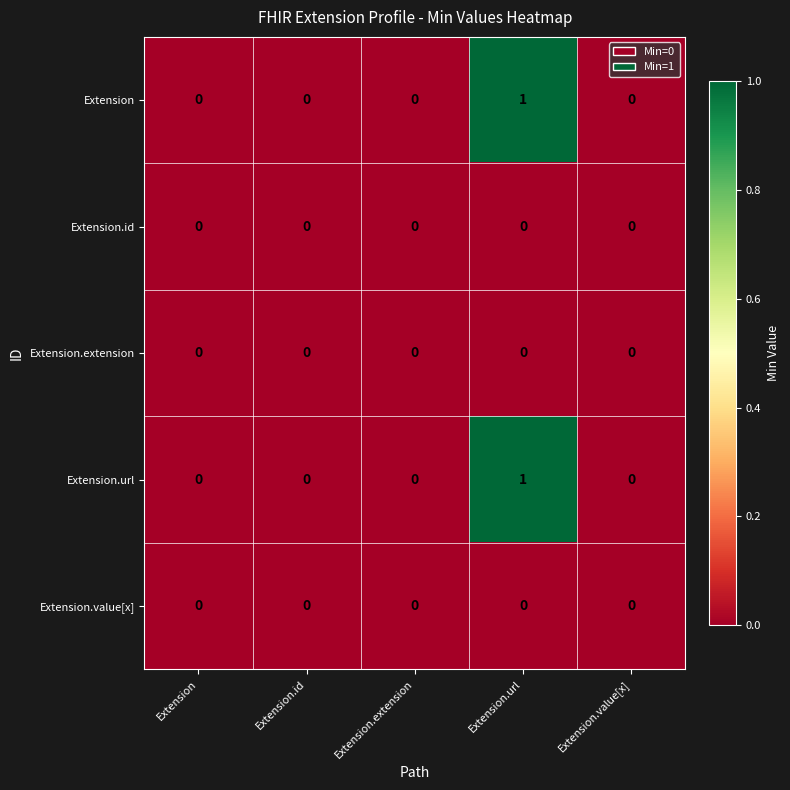

Reading left to right, list all the values displayed in this chart.

Extension: Extension=0	Extension.id=0	Extension.extension=0	Extension.url=1	Extension.value[x]=0
Extension.id: Extension=0	Extension.id=0	Extension.extension=0	Extension.url=0	Extension.value[x]=0
Extension.extension: Extension=0	Extension.id=0	Extension.extension=0	Extension.url=0	Extension.value[x]=0
Extension.url: Extension=0	Extension.id=0	Extension.extension=0	Extension.url=1	Extension.value[x]=0
Extension.value[x]: Extension=0	Extension.id=0	Extension.extension=0	Extension.url=0	Extension.value[x]=0